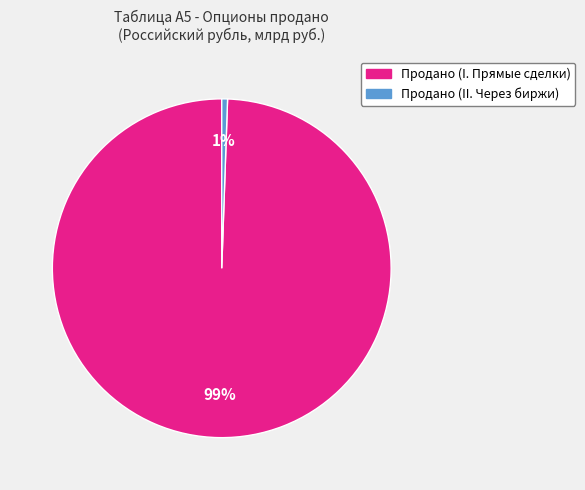

The Продано (I. Прямые сделки) slice represents 88% of the pie. True or false?

False